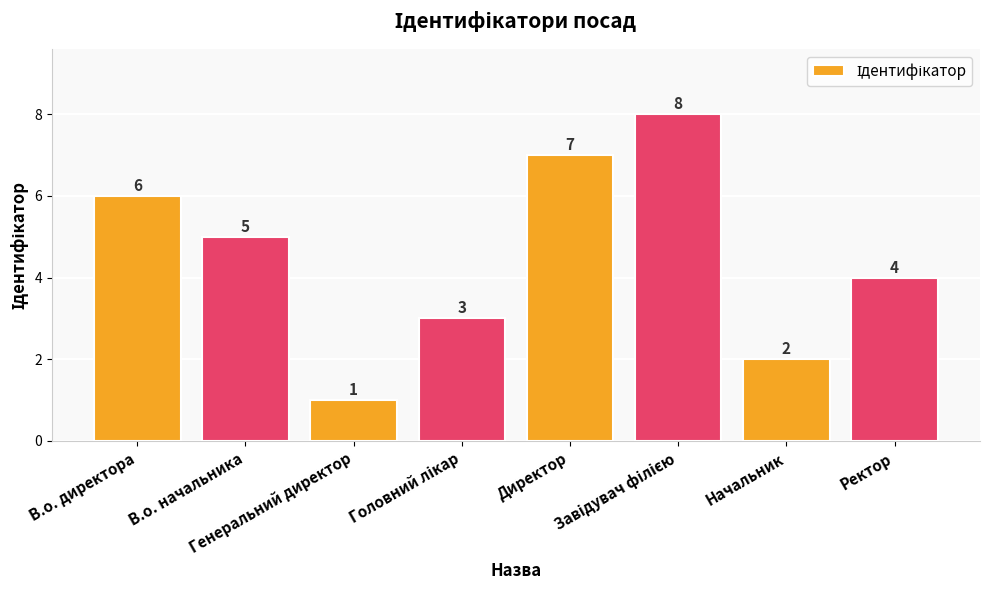

What is the value of the 1st bar from the left?

6